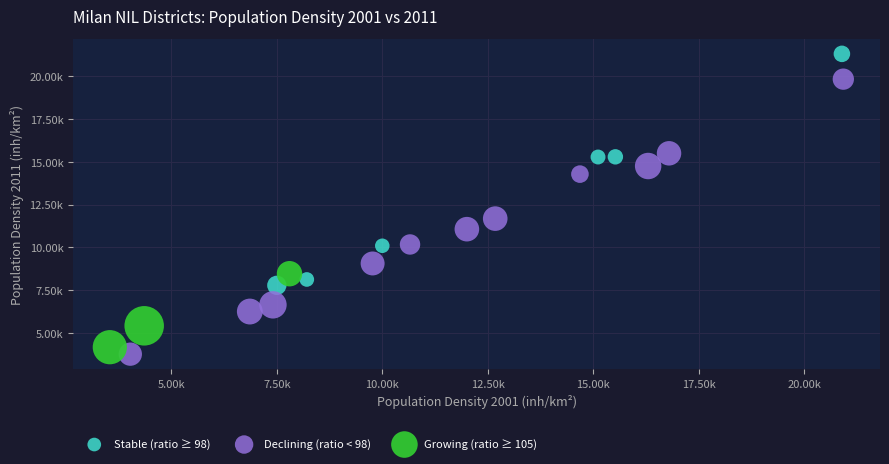

What are all the series names shown in the legend?

Stable (ratio ≥ 98), Declining (ratio < 98), Growing (ratio ≥ 105)